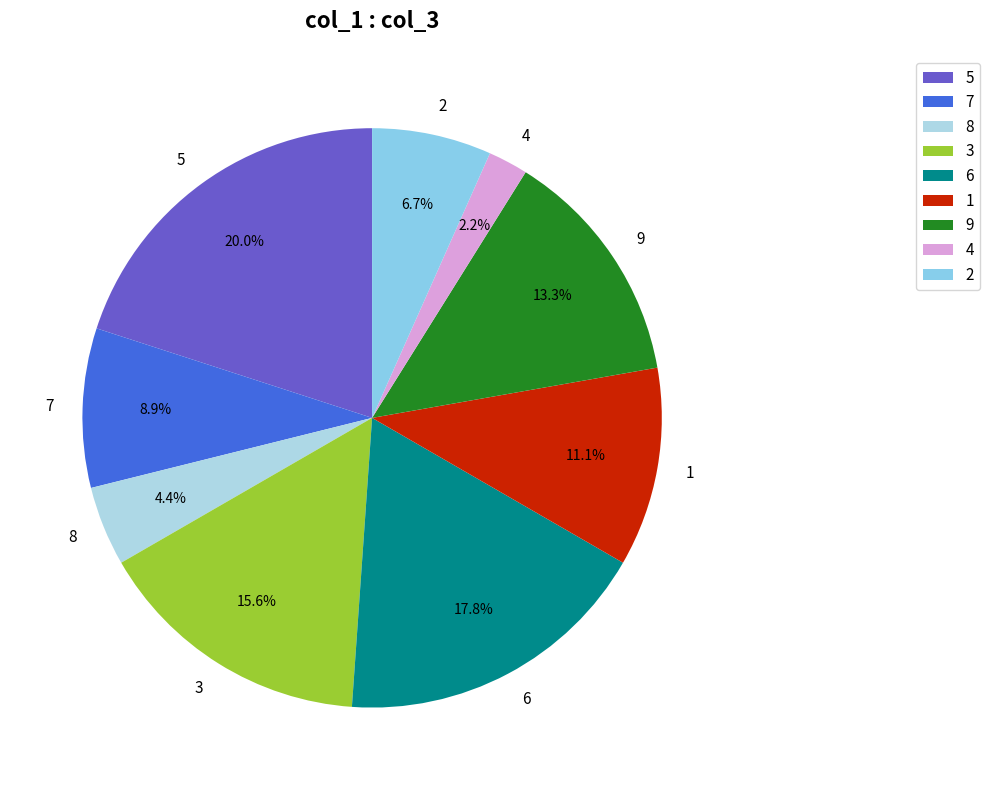

Count the number of slices in the pie.

9